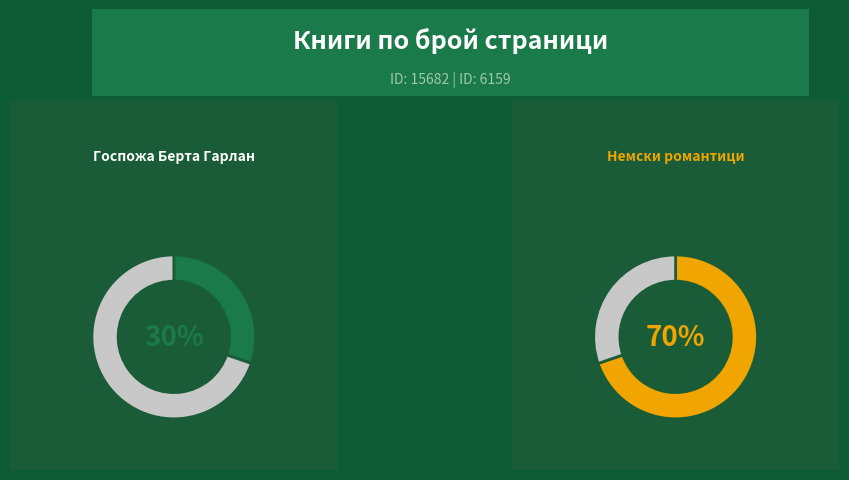

Combined, what portion of the pie is 15682 and 6159?

100.0%